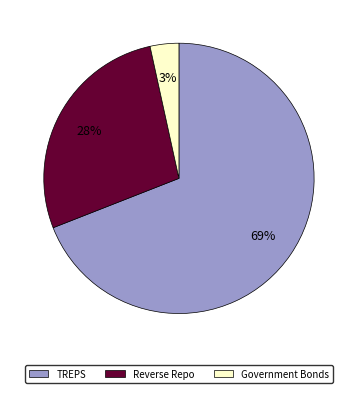

The TREPS slice represents 75% of the pie. True or false?

False